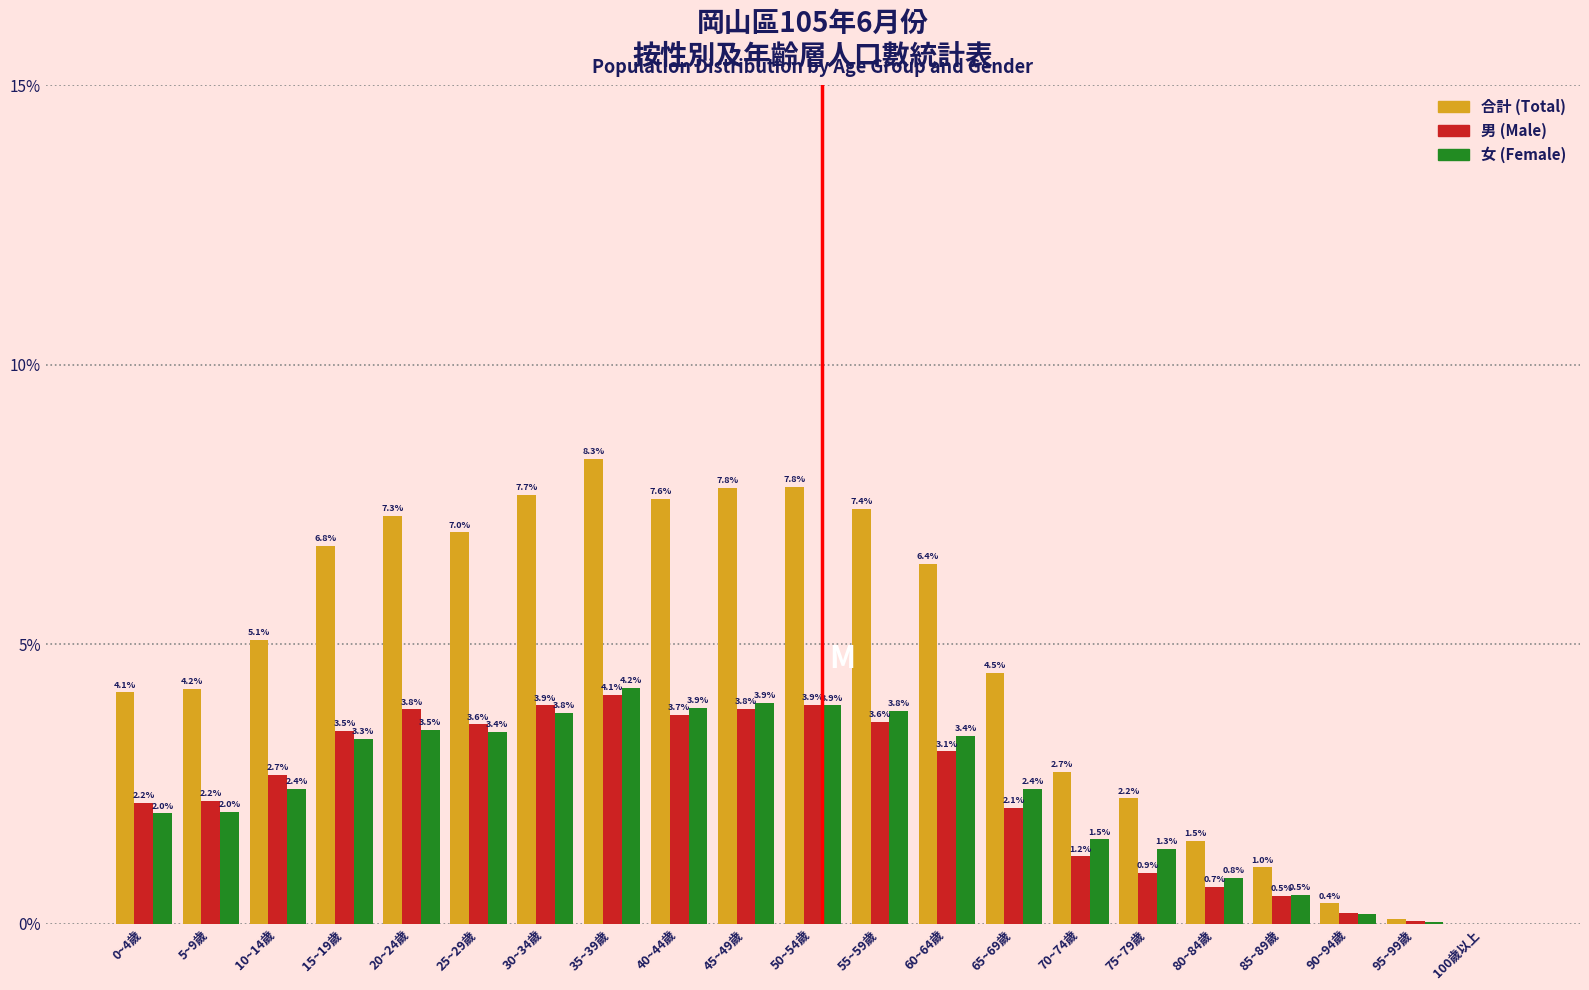

At which category is the sum across all series the highest?

35~39歲